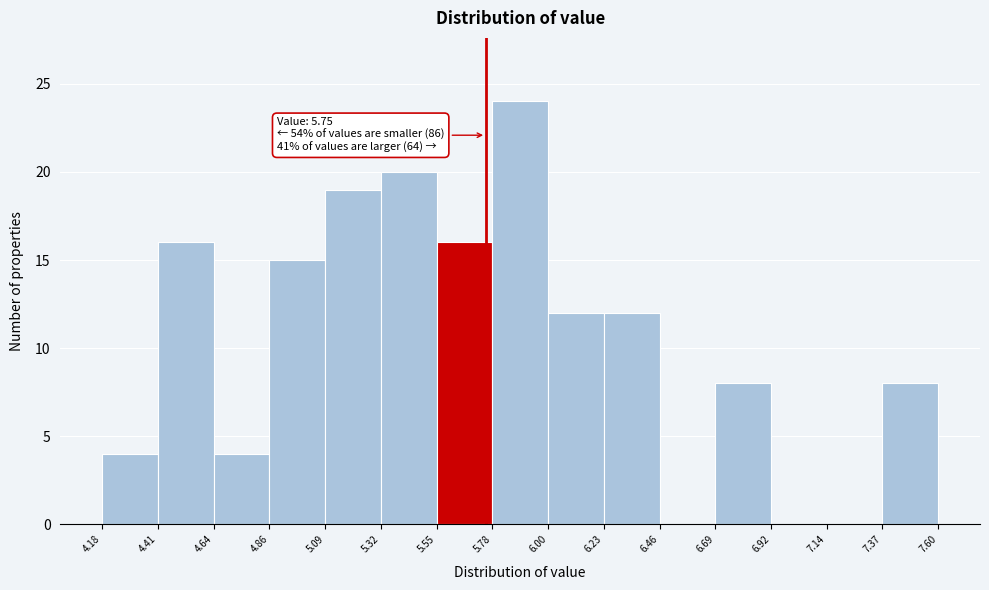

Over which range of the x-axis is the bar tallest?

5.78 to 6.00